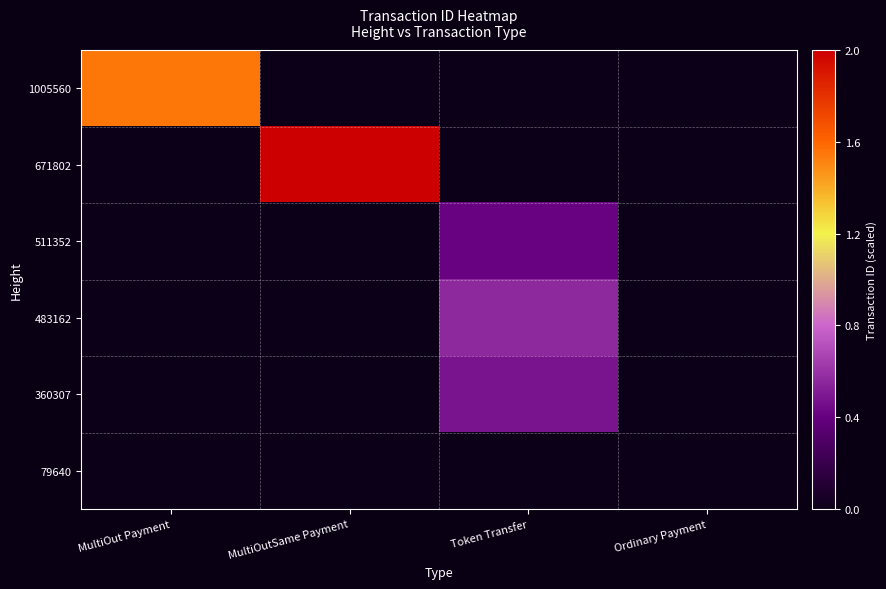

Reading right to left, transcribe all the data shown in this chart.

1005560: Ordinary Payment=0.0	Token Transfer=0.0	MultiOutSame Payment=0.0	MultiOut Payment=1.6
671802: Ordinary Payment=0.0	Token Transfer=0.0	MultiOutSame Payment=2.0	MultiOut Payment=0.0
511352: Ordinary Payment=0.0	Token Transfer=0.4	MultiOutSame Payment=0.0	MultiOut Payment=0.0
483162: Ordinary Payment=0.0	Token Transfer=0.6	MultiOutSame Payment=0.0	MultiOut Payment=0.0
360307: Ordinary Payment=0.0	Token Transfer=0.5	MultiOutSame Payment=0.0	MultiOut Payment=0.0
79640: Ordinary Payment=0.0	Token Transfer=0.0	MultiOutSame Payment=0.0	MultiOut Payment=0.0